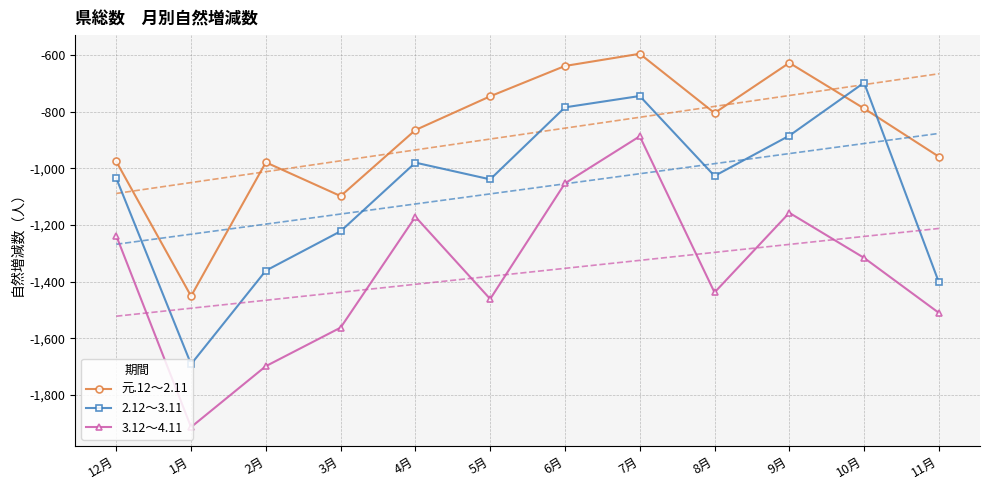

What is the approximate value of 2.12～3.11 at 7月?

-745